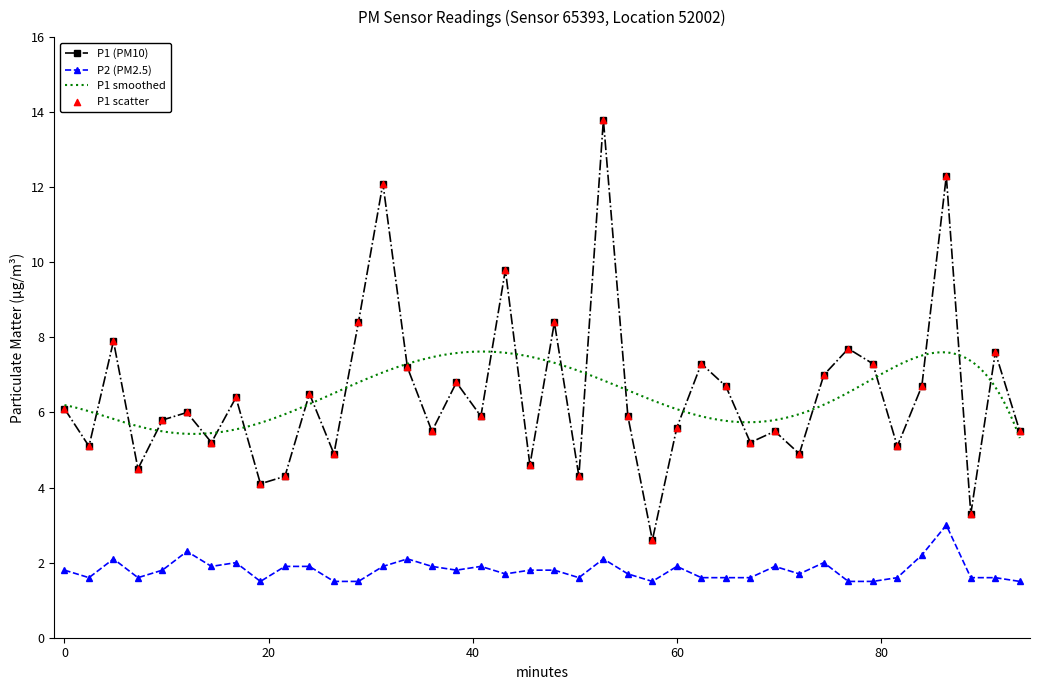

Which series reaches the maximum Y coordinate?

P1